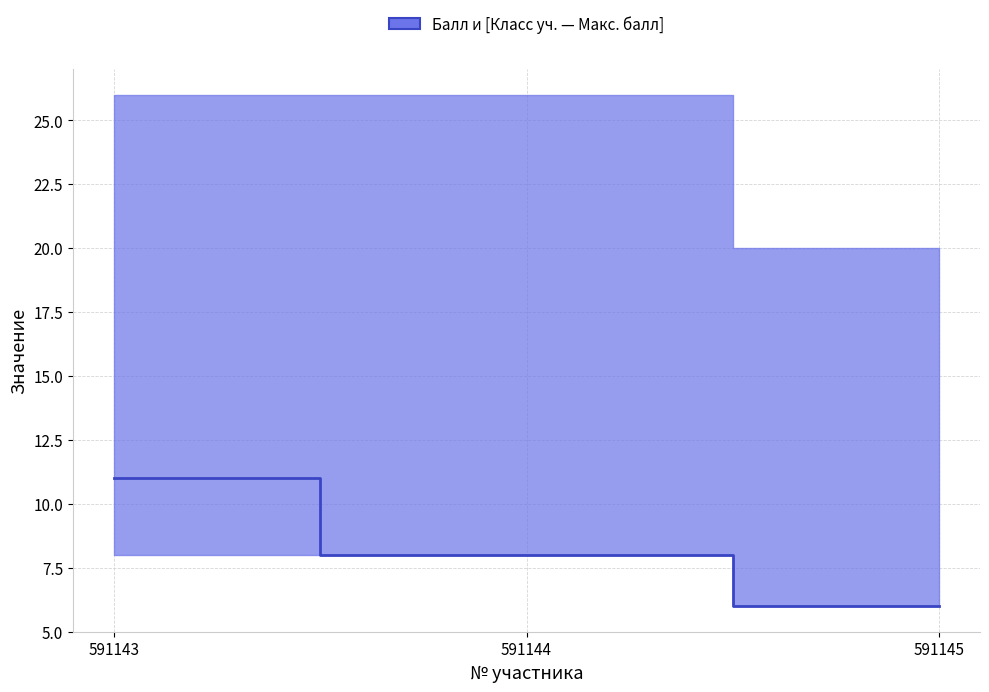

Count the values in the range 6 to 11.

3